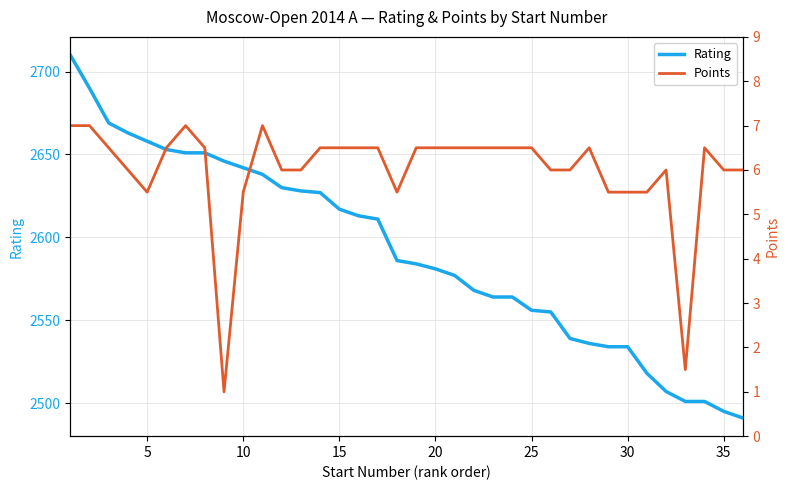

What is the lowest value of the Rating series?

2491